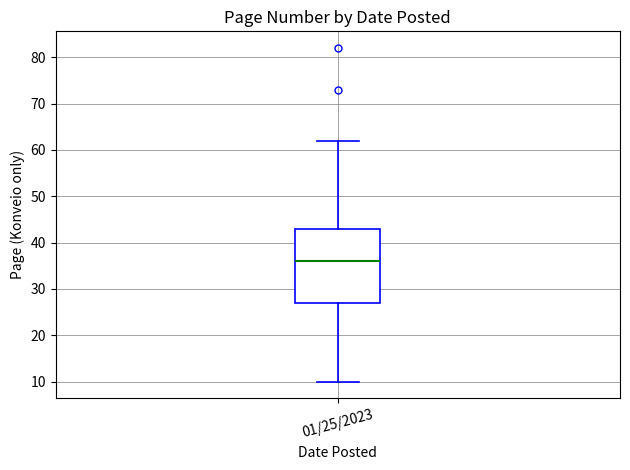

Read this box plot against the y-axis: the position of the median line, the range covered by the box, and the ends of both whiskers. The values are not printed on the chart, so give them approximately, as read against the axis.

median 36, box 27 to 43, whiskers 10 to 62